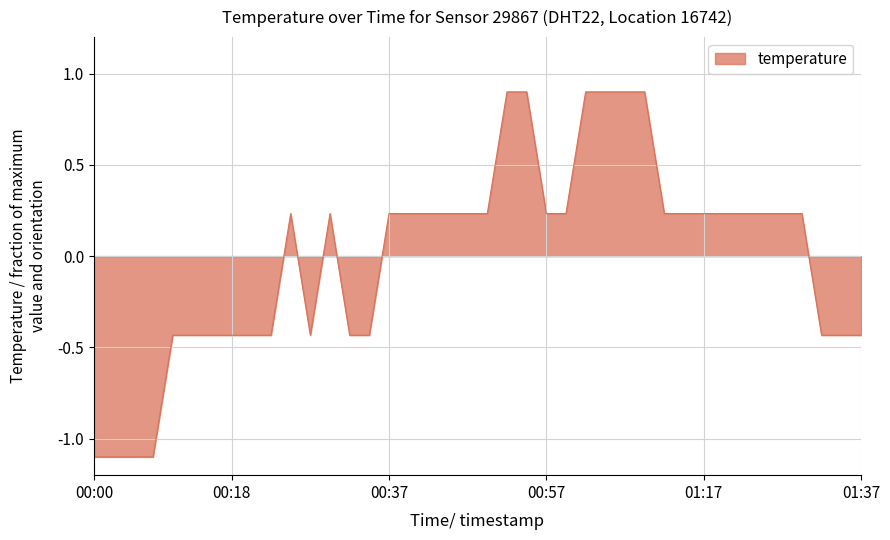

Count the number of categories in the chart.

40